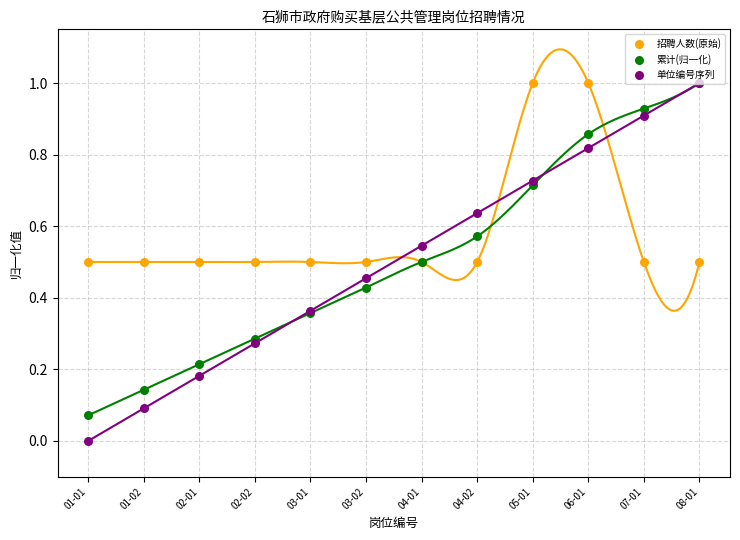

What are all the series names shown in the legend?

招聘人数(原始), 累计(归一化), 单位编号序列